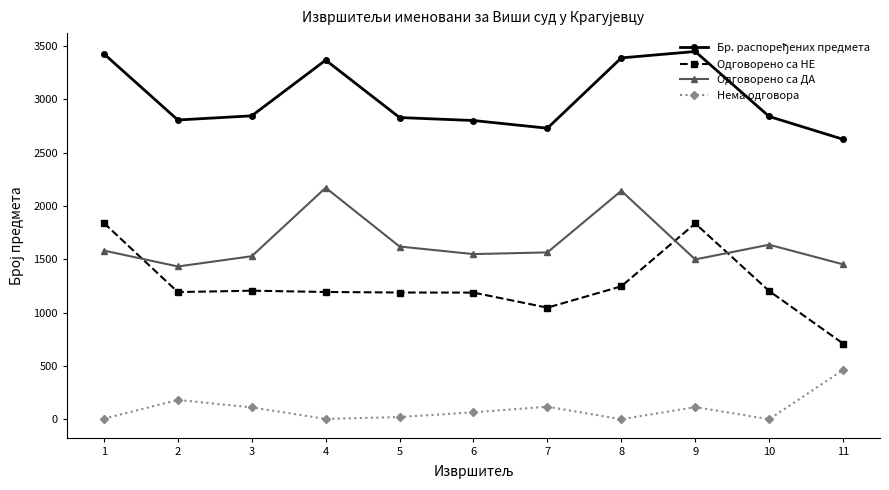

Is the value of Нема одговора at 2 greater than the value of Одговорено са НЕ at 2?

No